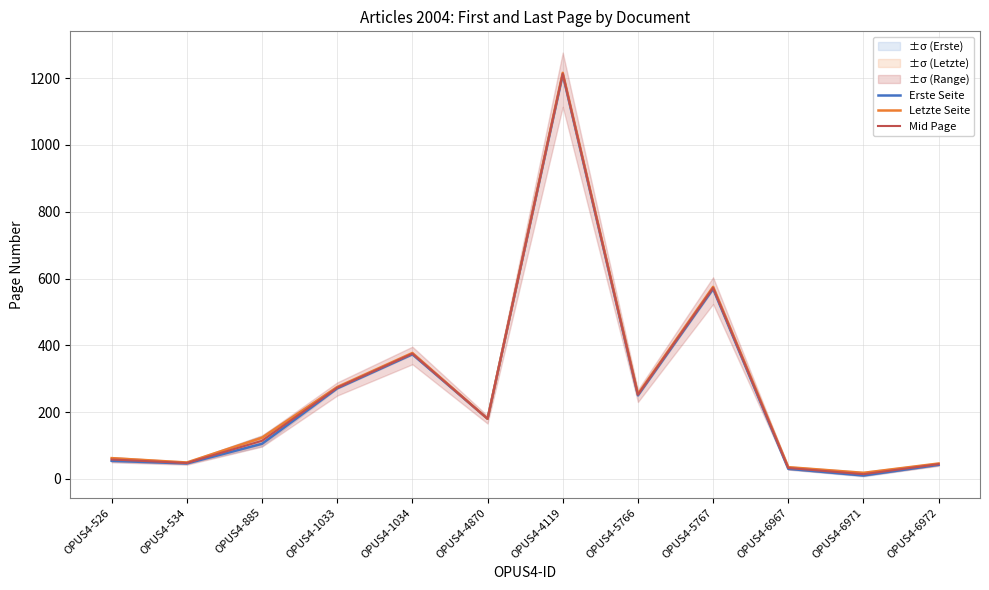

How many data points in Erste Seite are less than 180?

6